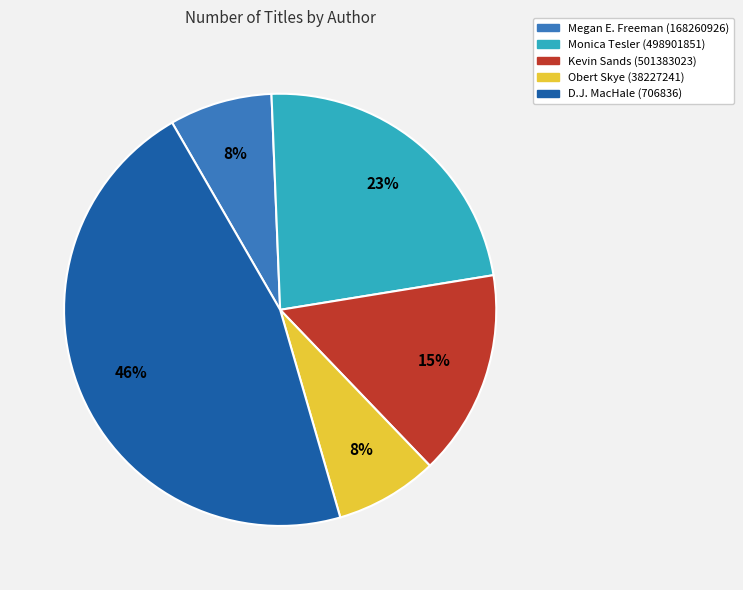

Approximately how many times larger is the value at Kevin Sands (501383023) compared to Monica Tesler (498901851)?

0.7